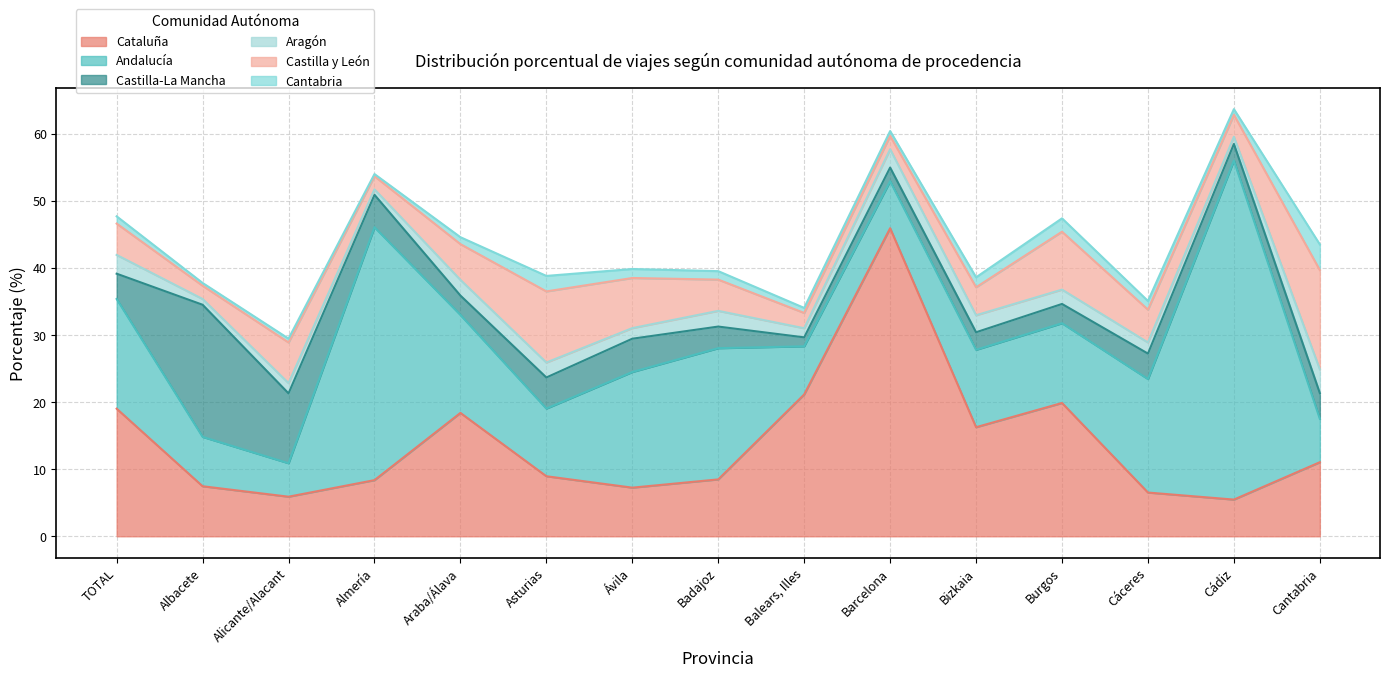

The value of Aragón at Asturias is 3.8. True or false?

False